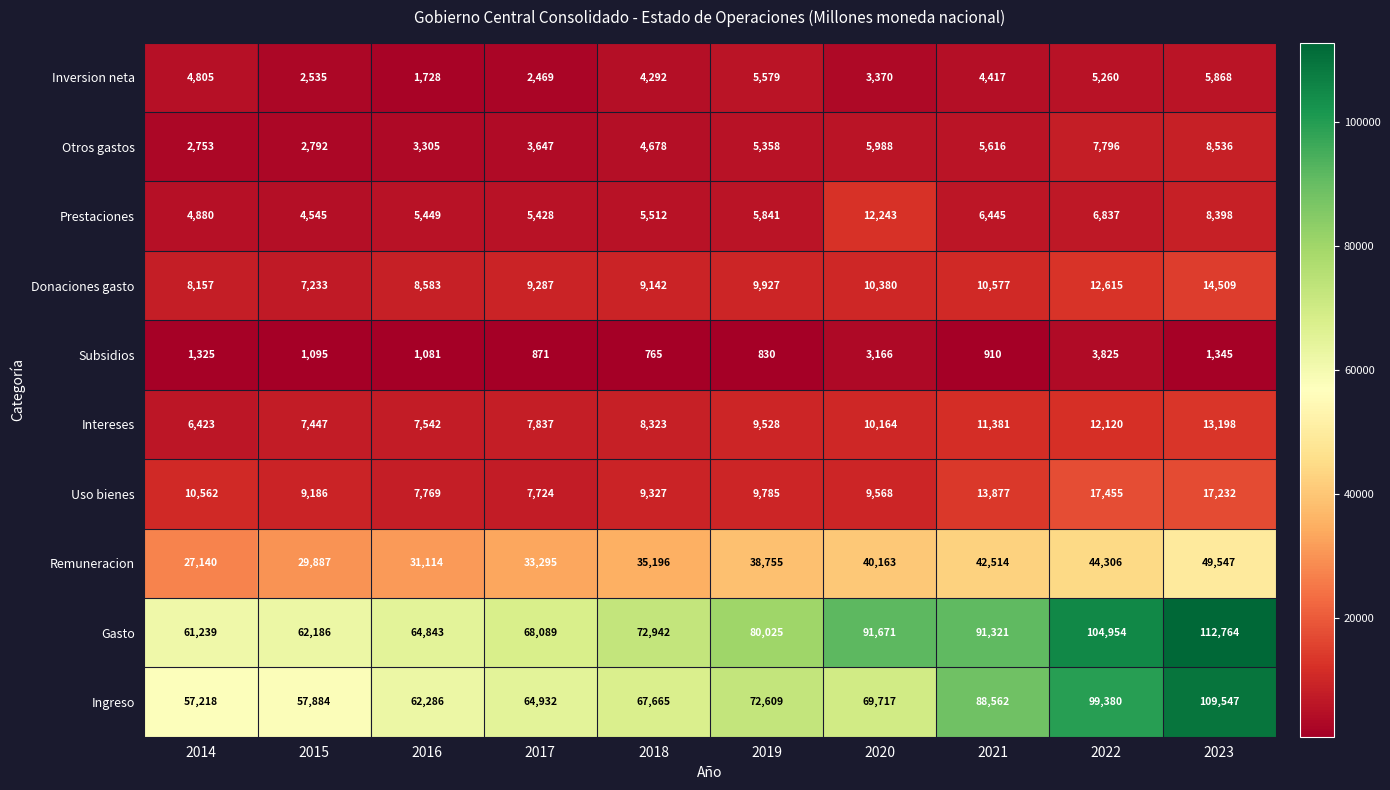

What is the difference between the Uso bienes values at 2020 and 2019?

217